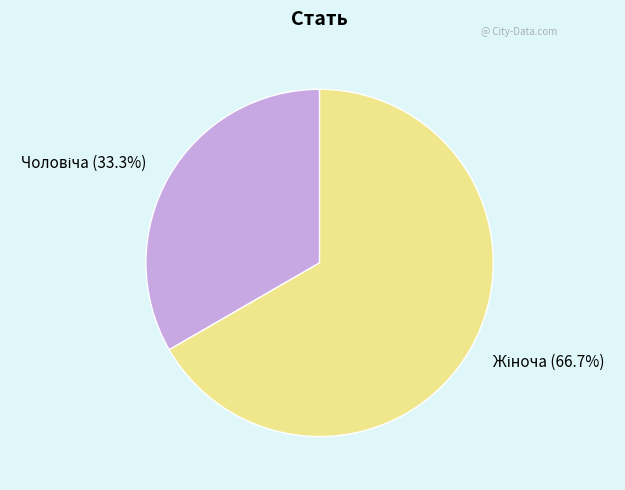

Is there any slice that represents more than half of the pie?

Yes